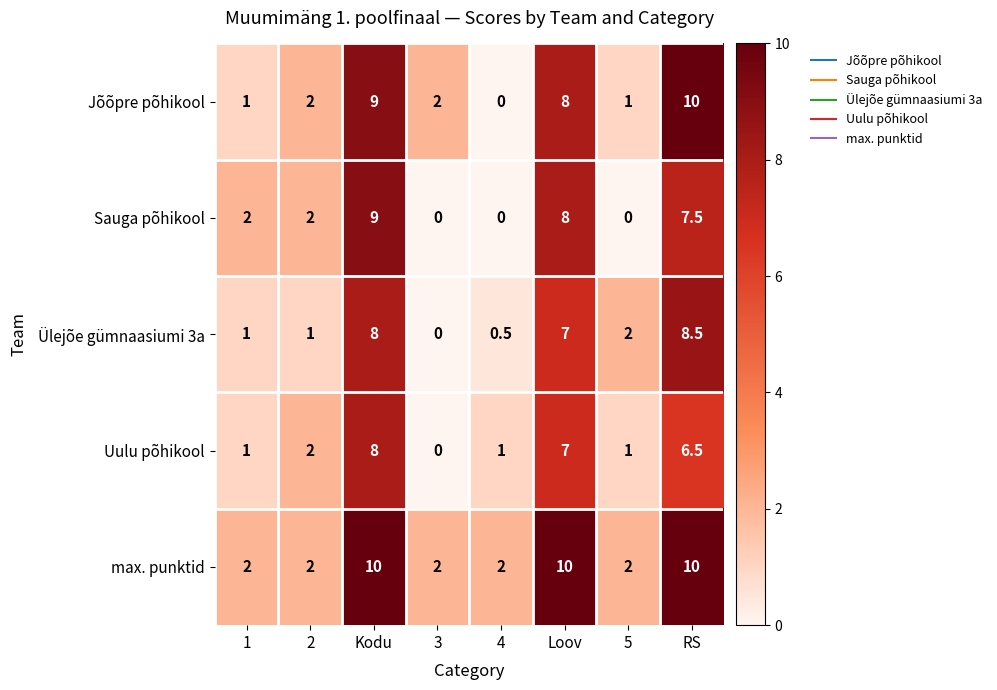

What is the greatest value displayed?

10.0